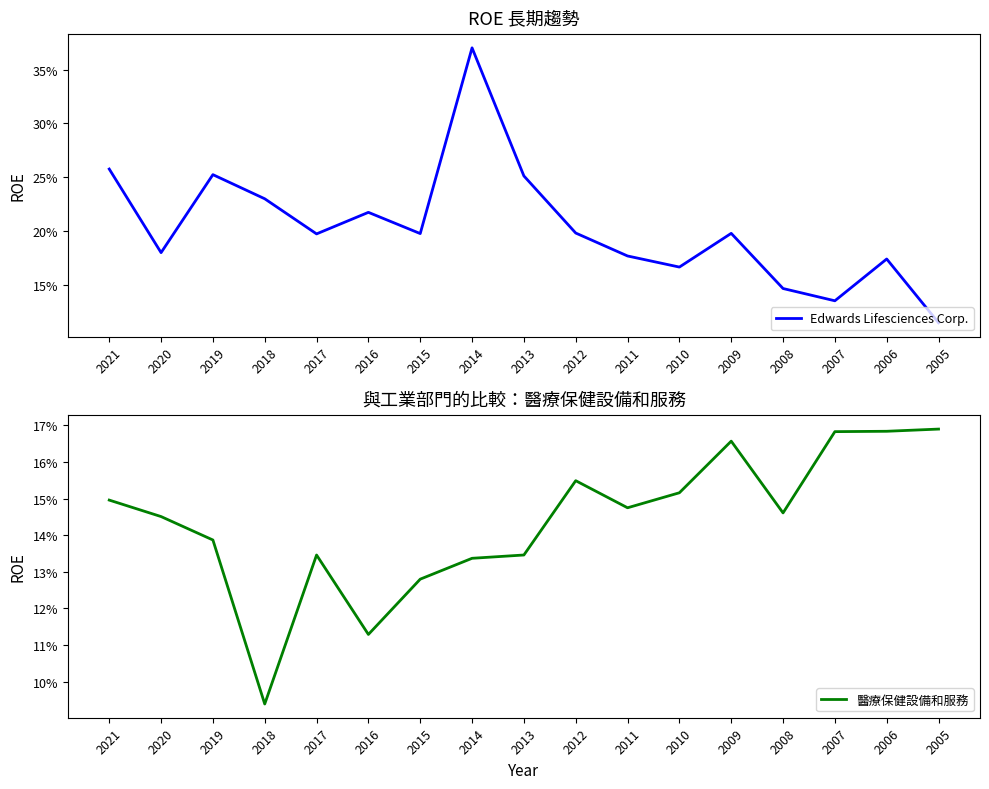

Rank the series at 2010 from lowest to highest value.

醫療保健設備和服務, Edwards Lifesciences Corp.